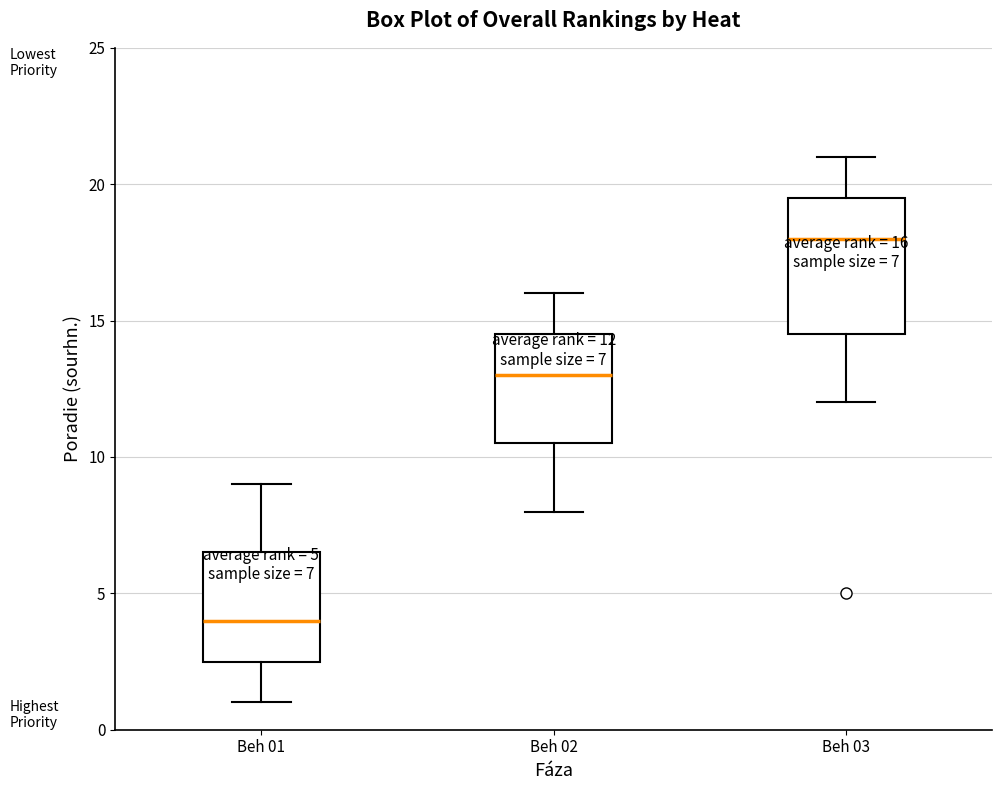

Comparing the boxes themselves (not the whiskers), which one is the tallest?

Beh 03